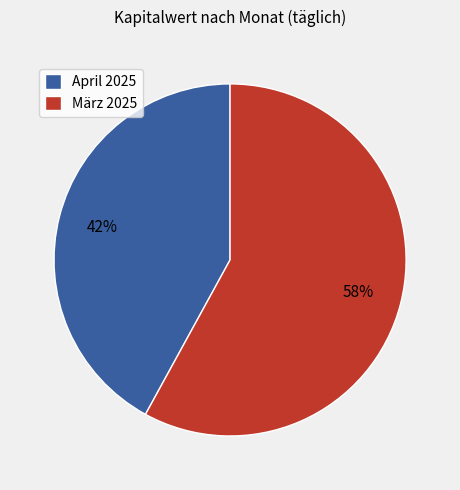

The März 2025 slice represents 58% of the pie. True or false?

True